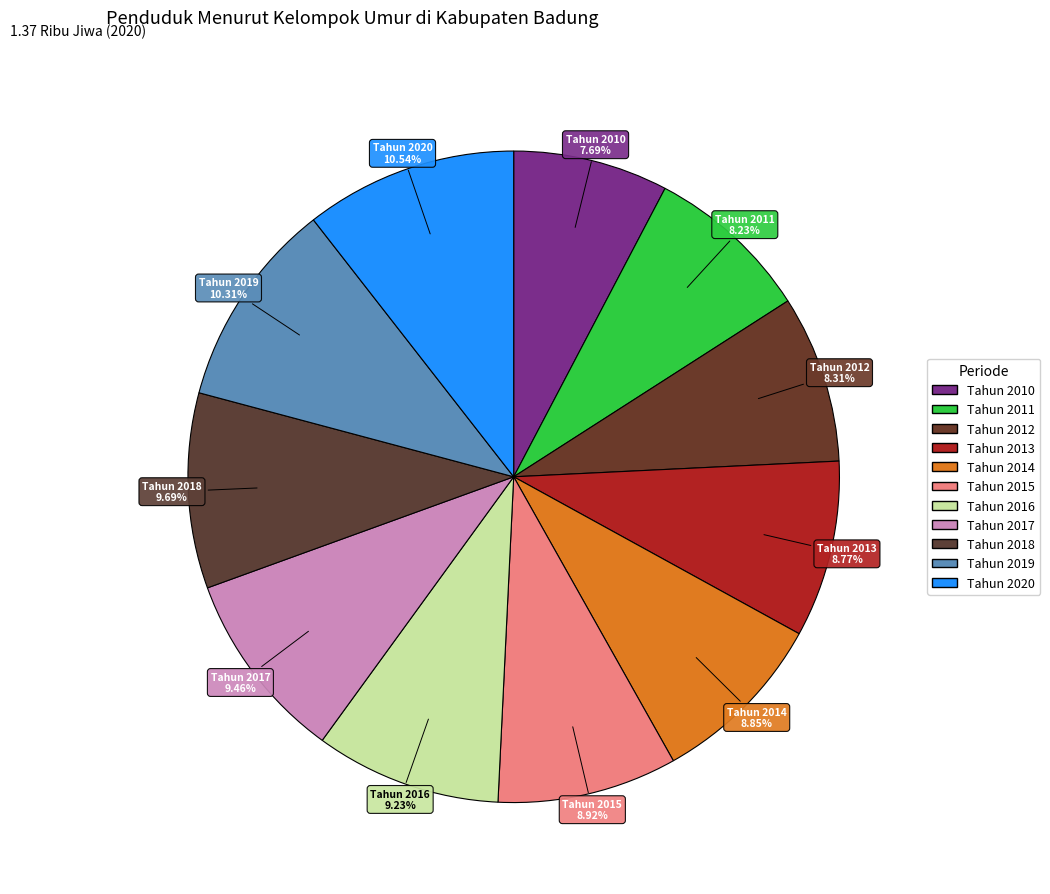

Between Tahun 2016 and Tahun 2020, which is larger?

Tahun 2020